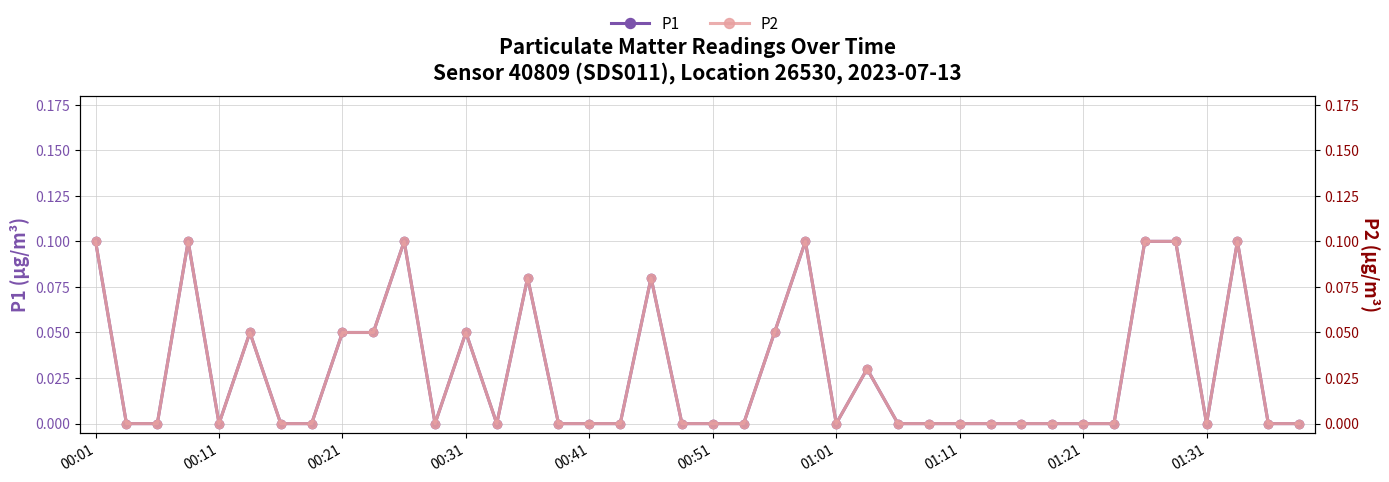

Which category has the highest value in the P2 series?

00:01